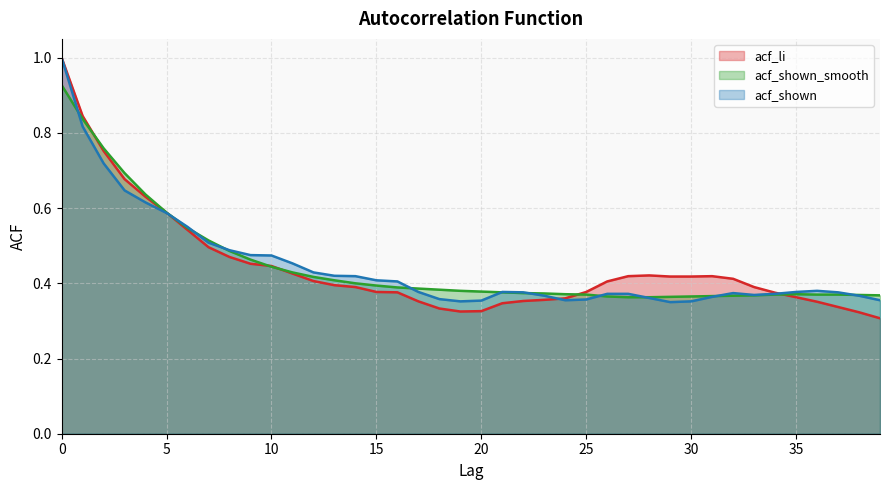

Which series has the largest range (max minus min)?

acf_li